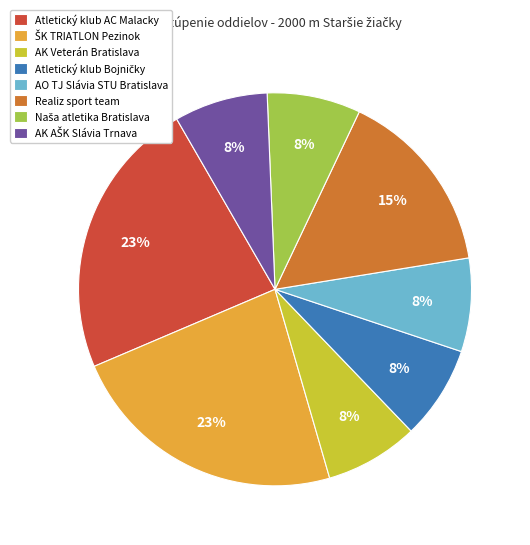

To the nearest percent, what is the average slice percentage?

12%